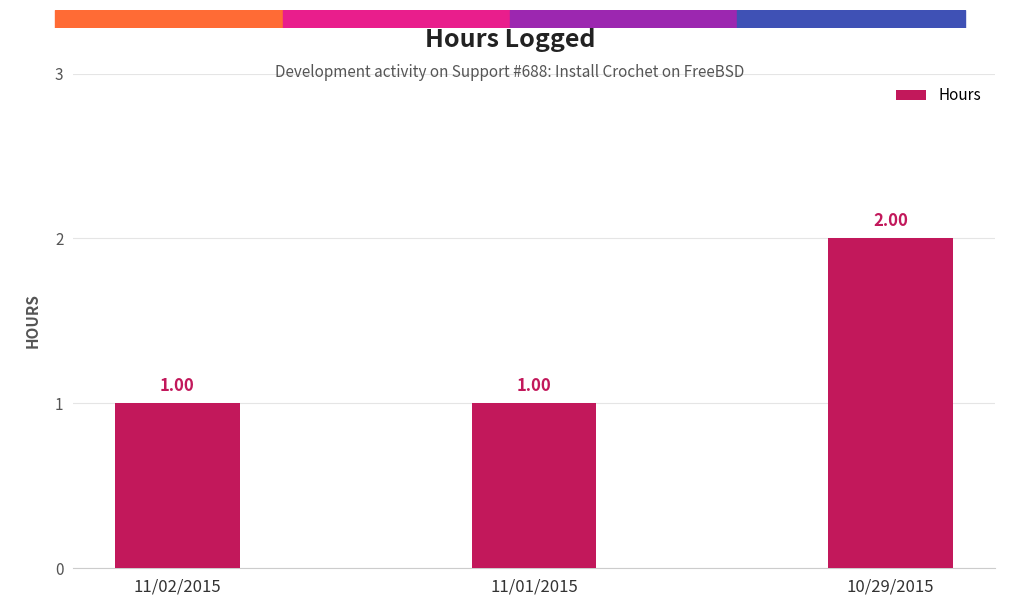

What is the ratio of the value at 11/01/2015 to the value at 10/29/2015?

0.5